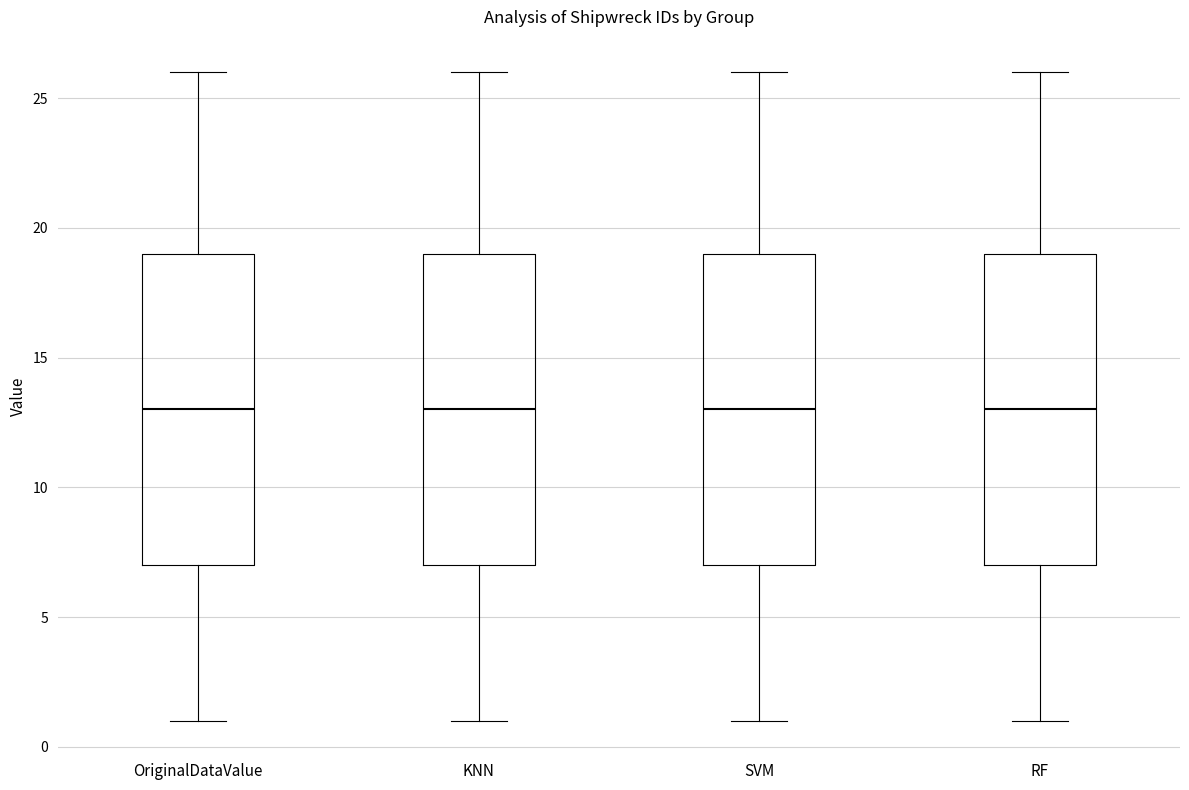

Where is the lower edge of the box for OriginalDataValue on the y-axis? The values are not printed on the chart, so give them approximately, as read against the axis.

7